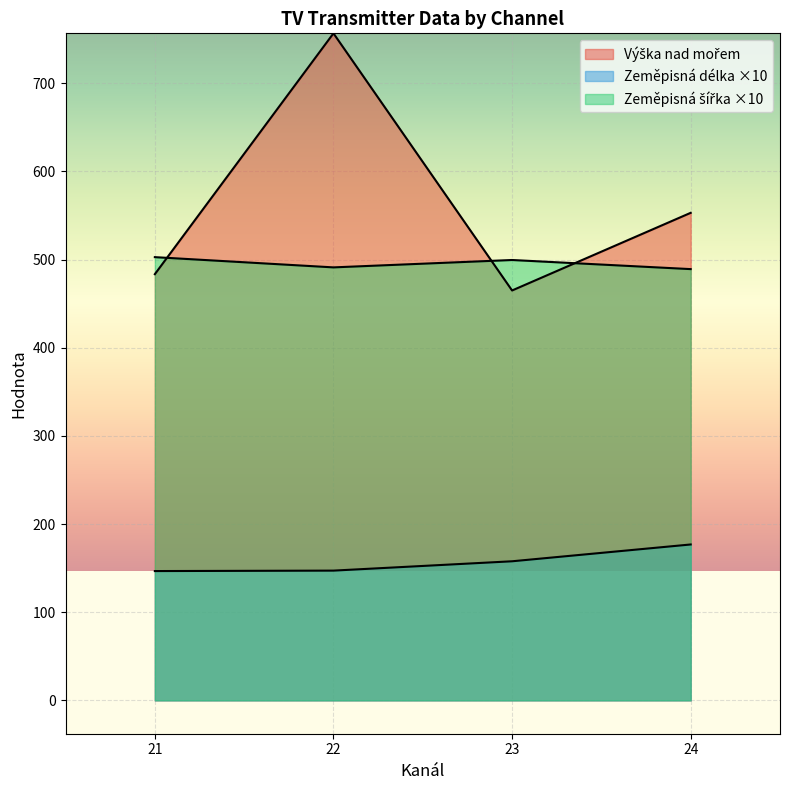

List the series in order of their peak value, lowest first.

Zeměpisná délka, Zeměpisná šířka, Výška nad mořem